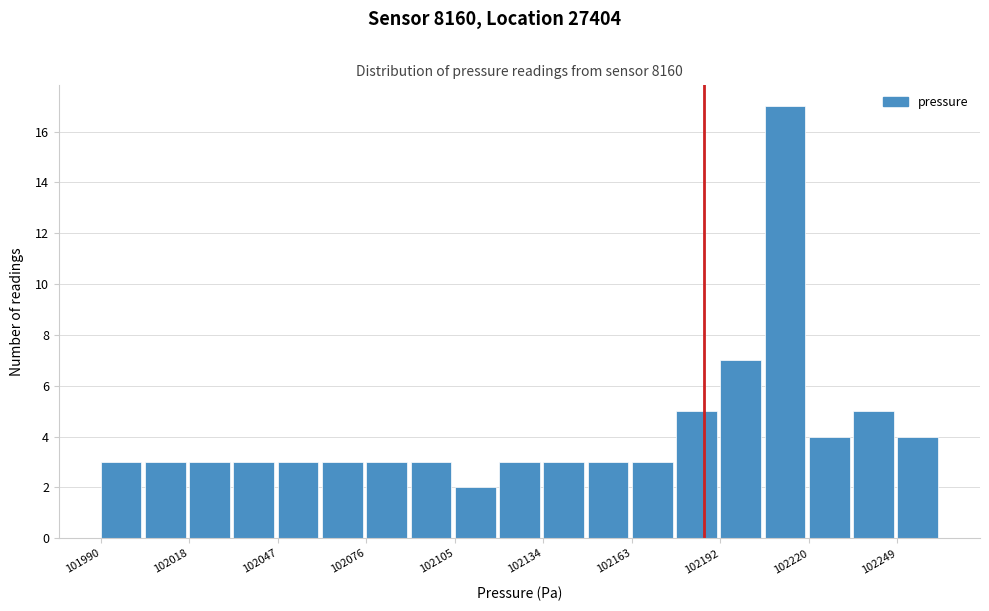

Read against the x-axis, roughly where is the centre of the tallest bar?

102215